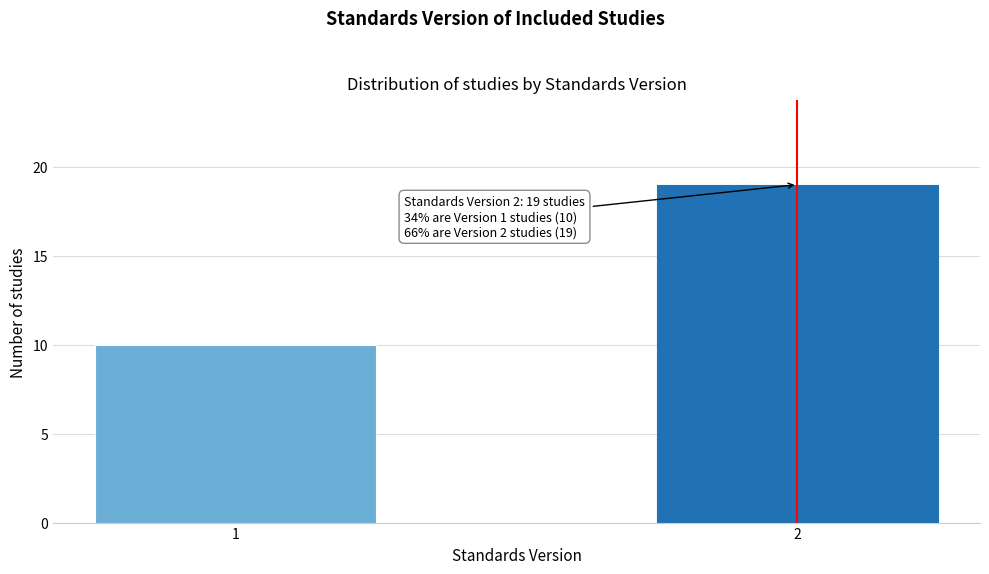

Reading left to right, extract all data points from this chart.

1=10	2=19